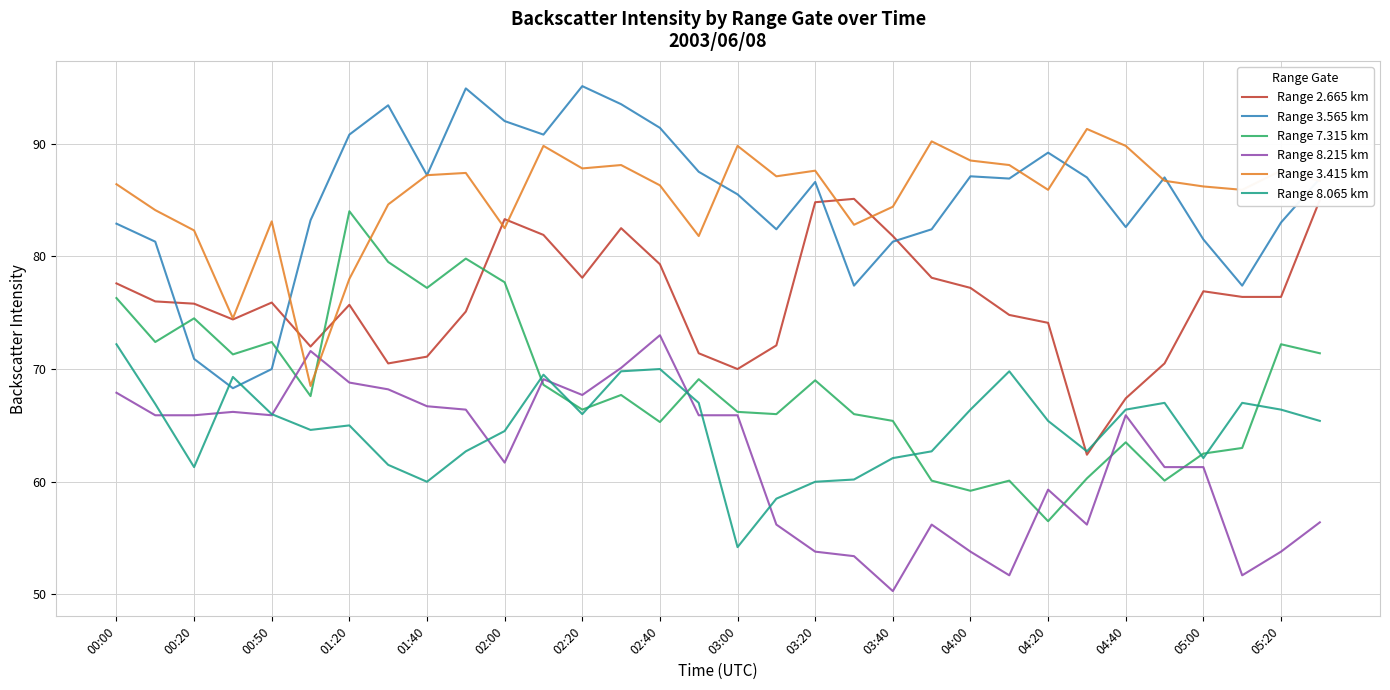

How many intersections are there between Range 7.315 km and Range 2.665 km?

2